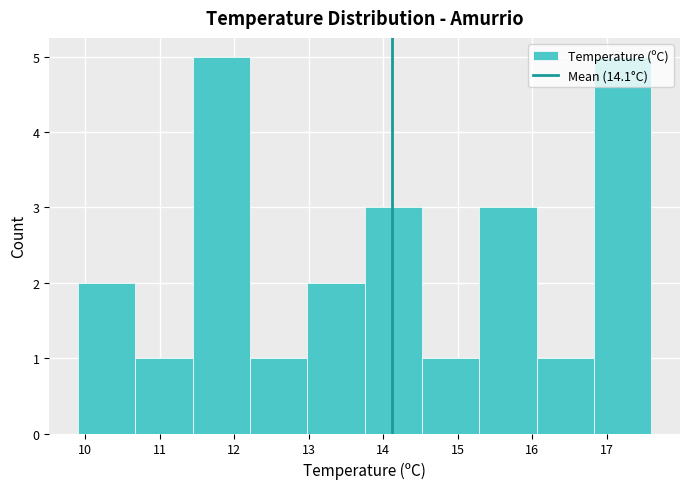

Reading left to right, list every bar in this chart as the range it spans on the x-axis followed by its height. Neither the bar edges nor the heights are printed on the chart, so give them approximately, as read against the axes.

9.90 to 10.67: 2
10.67 to 11.44: 1
11.44 to 12.21: 5
12.21 to 12.98: 1
12.98 to 13.75: 2
13.75 to 14.52: 3
14.52 to 15.29: 1
15.29 to 16.06: 3
16.06 to 16.83: 1
16.83 to 17.60: 5